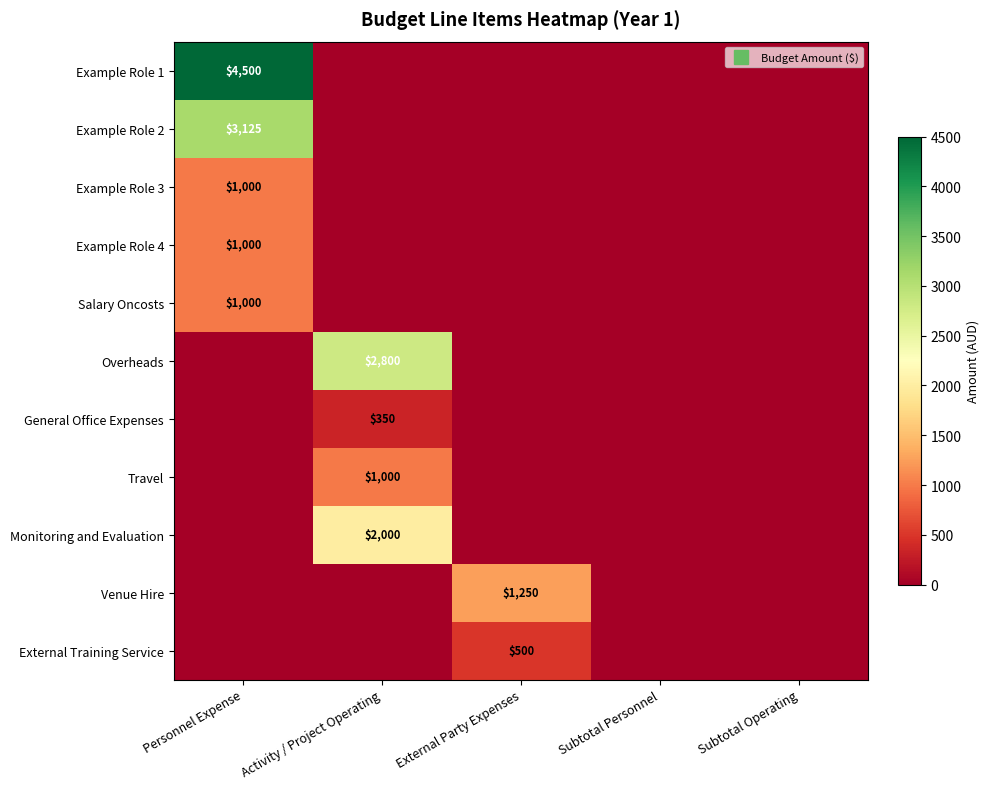

Which series has the widest spread of values?

Example Role 1